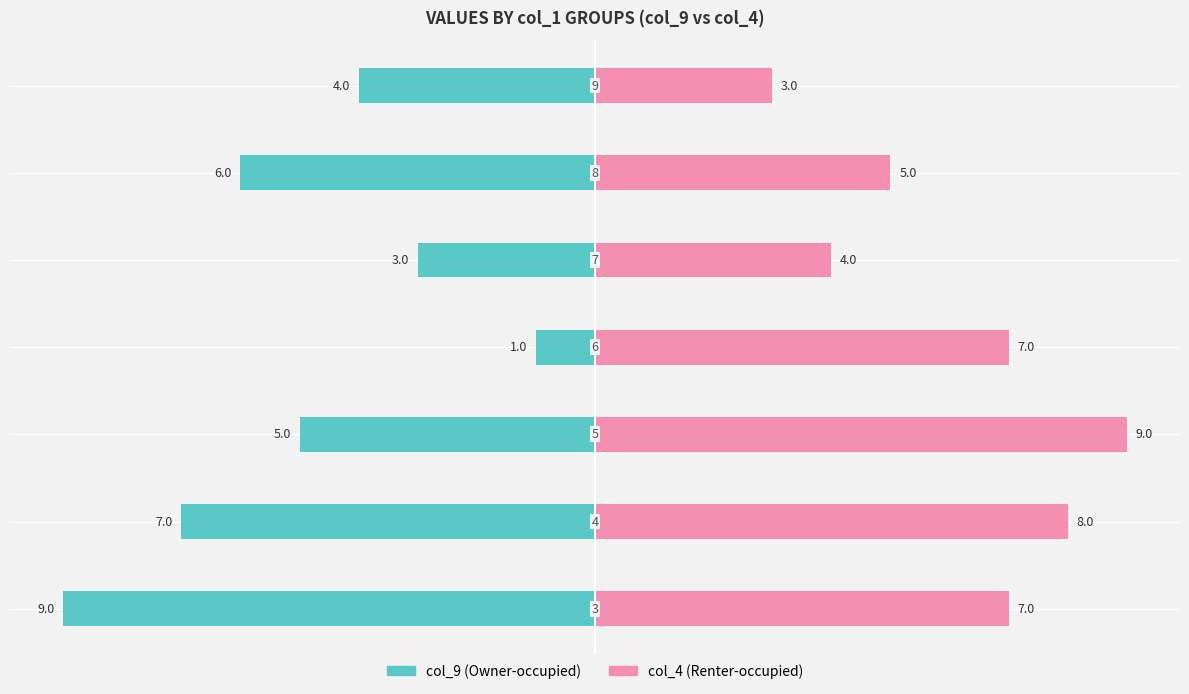

Reading right to left, extract all data points from this chart.

col_9 (Owner-occupied): 5.0=-4	2.5=-6	0.0=-3	−2.5=-1	−5.0=-5	−7.5=-7	−10.0=-9
col_4 (Renter-occupied): 5.0=3	2.5=5	0.0=4	−2.5=7	−5.0=9	−7.5=8	−10.0=7